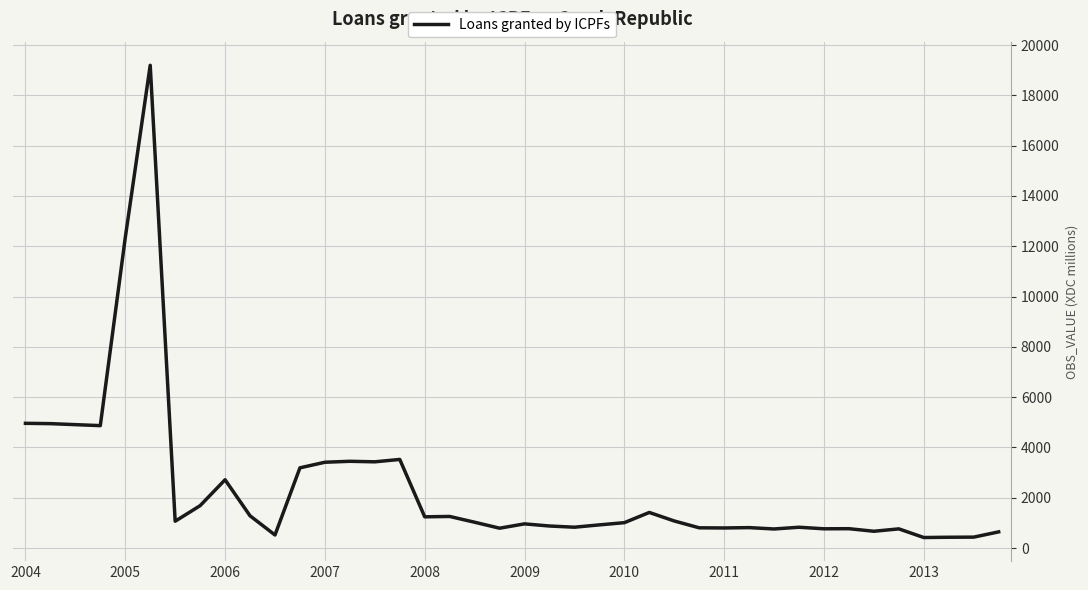

What is the maximum value shown in the chart?

19195